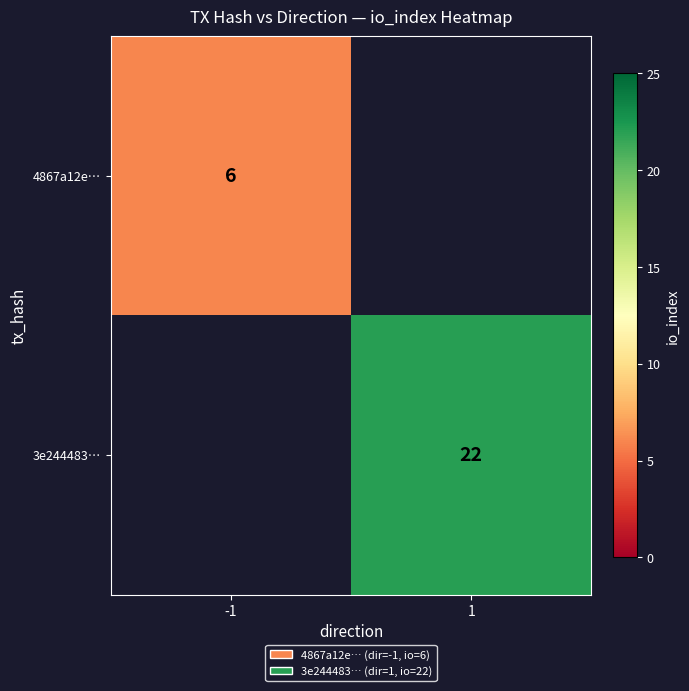

Is it true that 3e244483… equals 22 at 1?

True